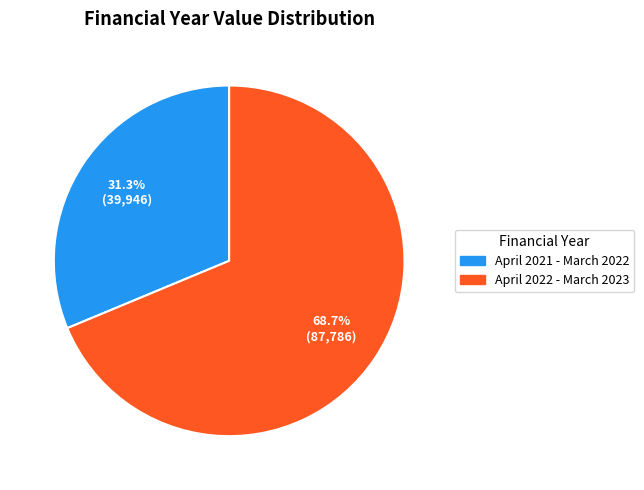

True or false: April 2022 - March 2023 accounts for 69% of the total.

True